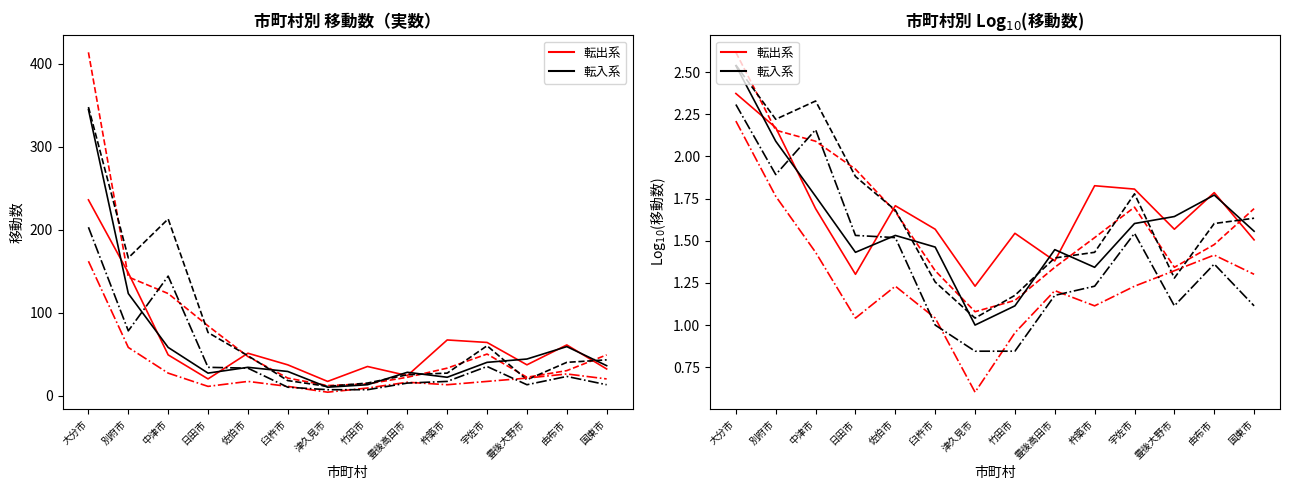

True or false: 県外転出_計 has a value of 1.9 at 日田市.

True